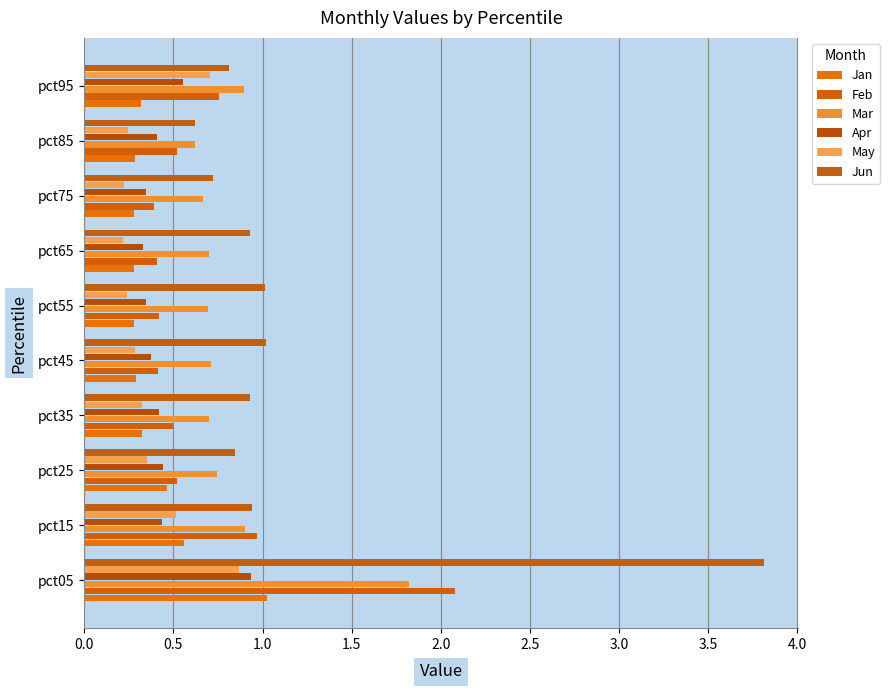

How many data points does each series have?

10